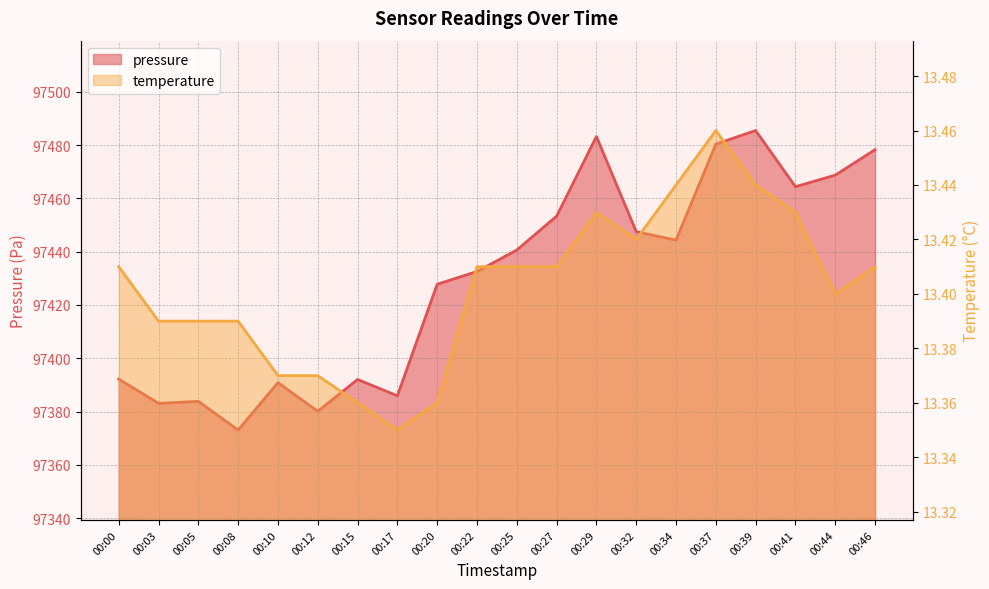

Which series has the widest spread of values?

pressure